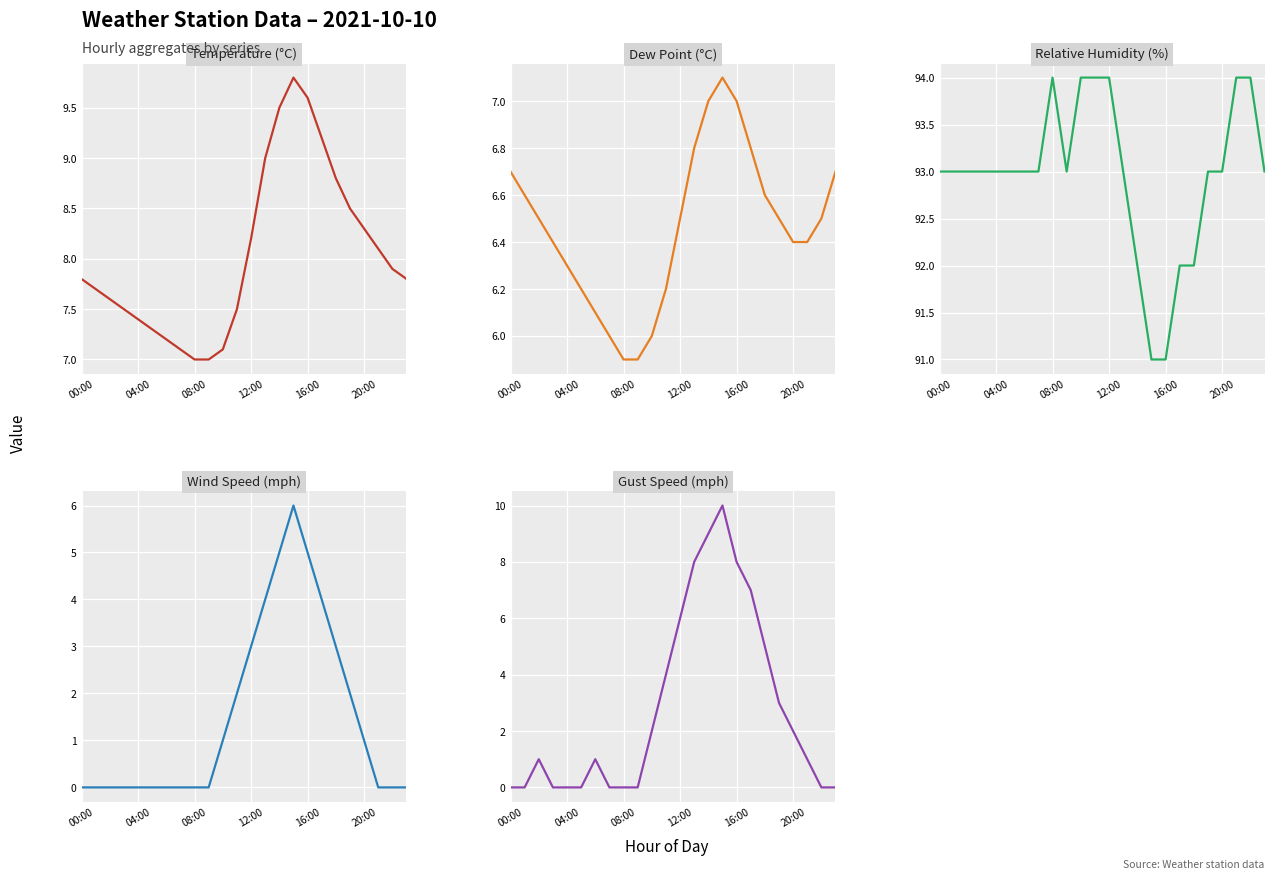

List the series in order of their peak value, highest first.

rh, gust_mph, temp, dp, wind_mph